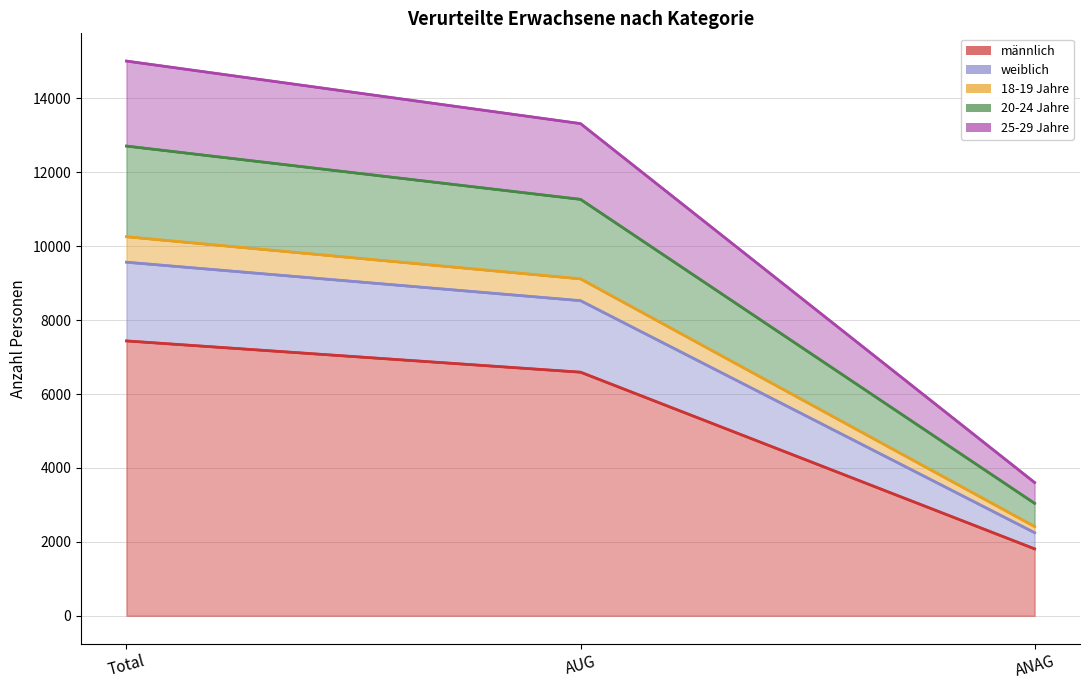

The männlich series shows 12326 at Total. True or false?

False